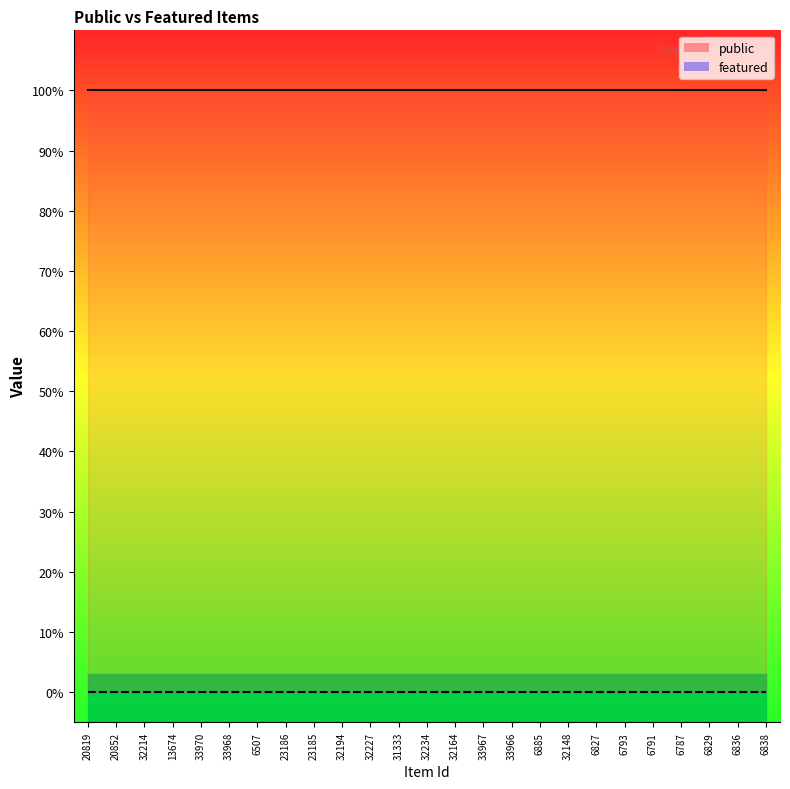

What is the label of the 5th point from the left?

33970